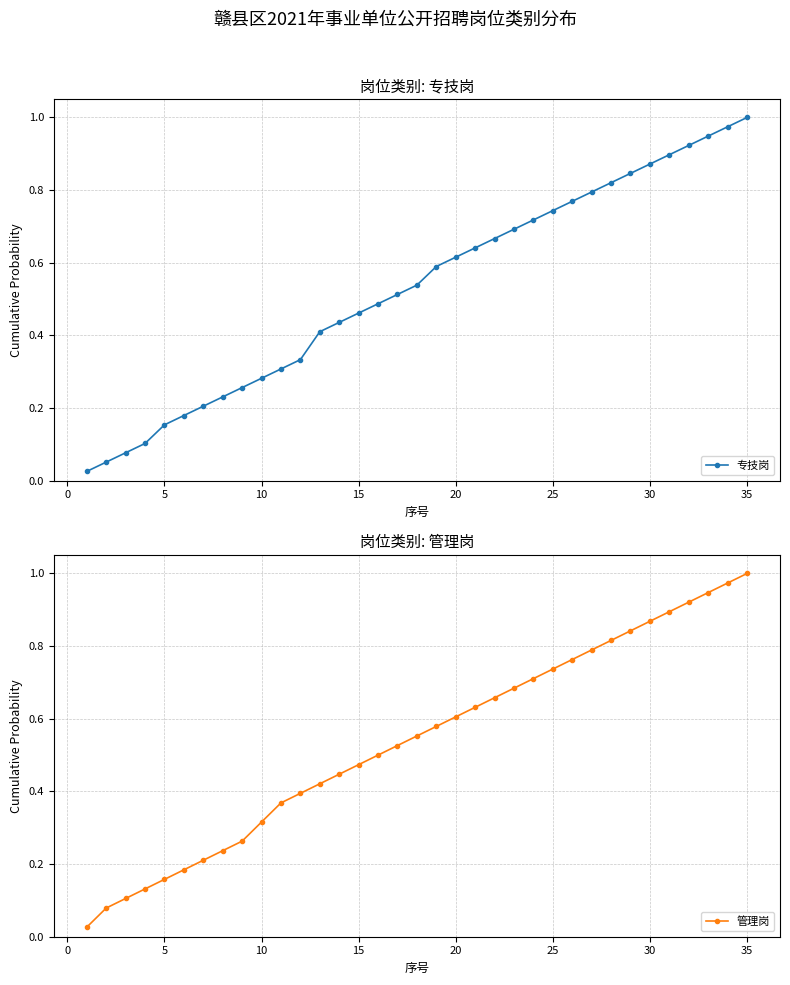

After their last crossing, which series has the higher values: 管理岗 or 专技岗?

专技岗